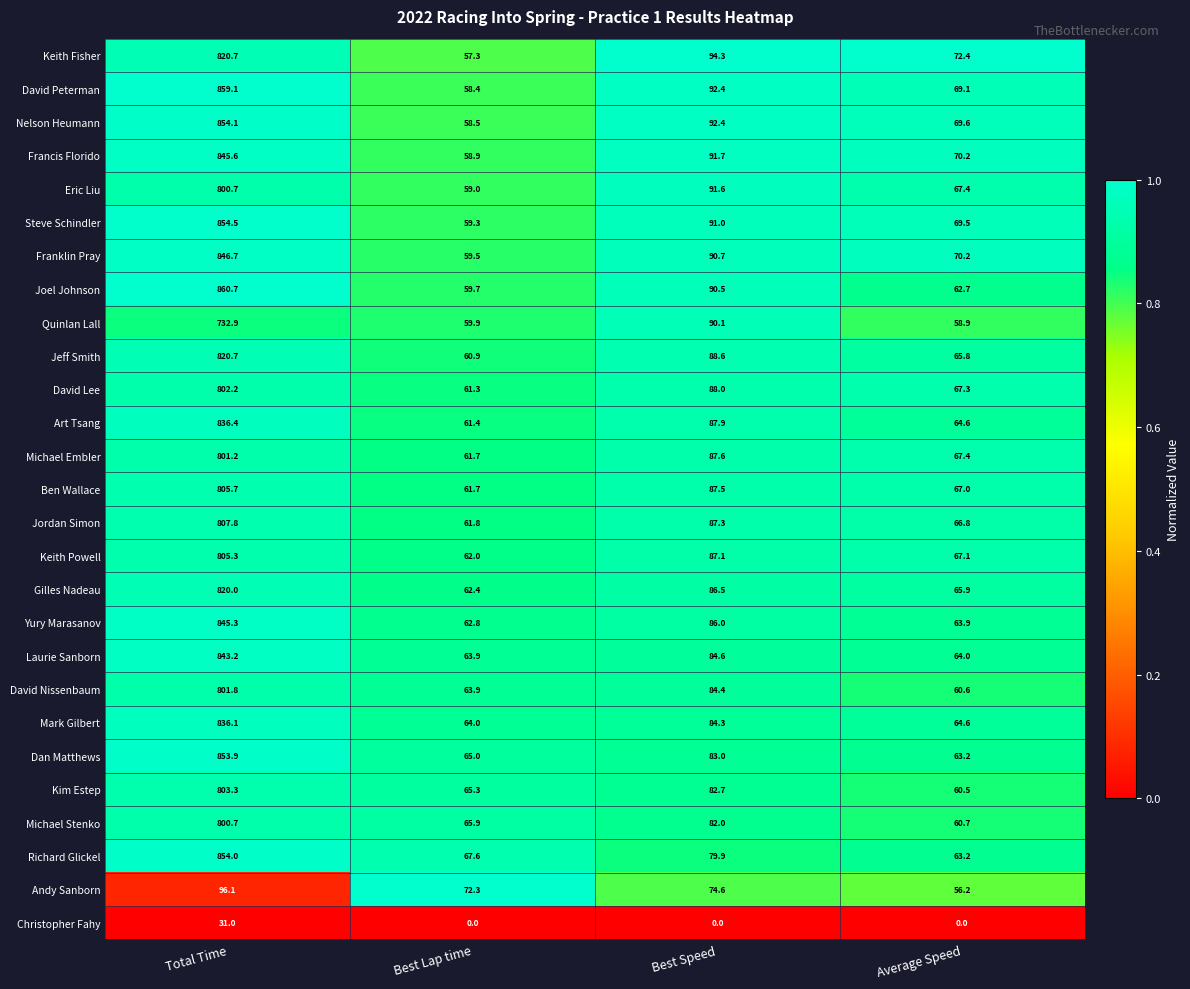

What is the total value across all series at Best Lap time?

1614.4